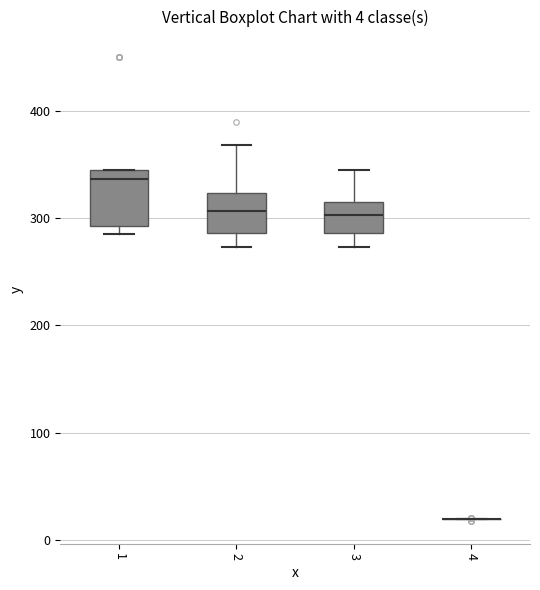

Which box is the tallest, from its lower edge to its upper edge?

1